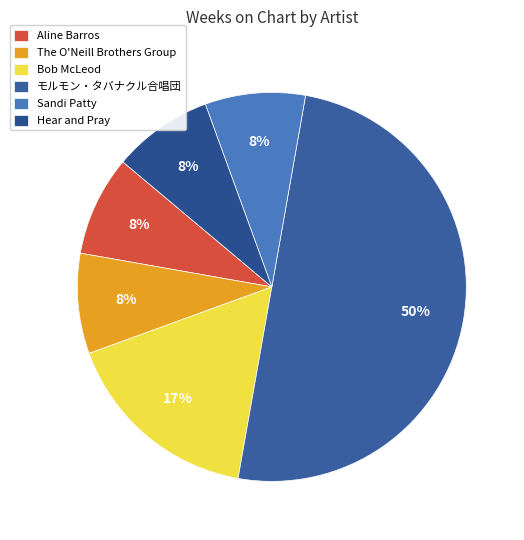

What is the change in value from The O'Neill Brothers Group to Bob McLeod?

+1